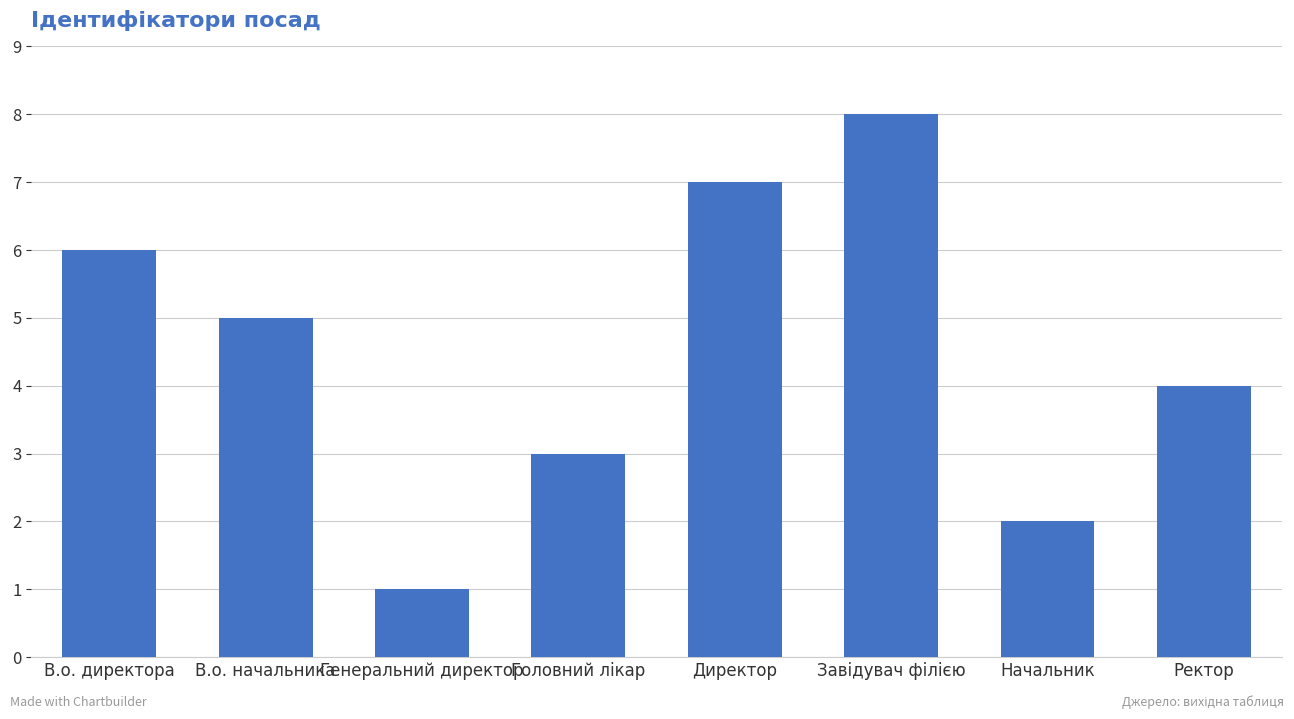

What is the greatest value displayed?

8